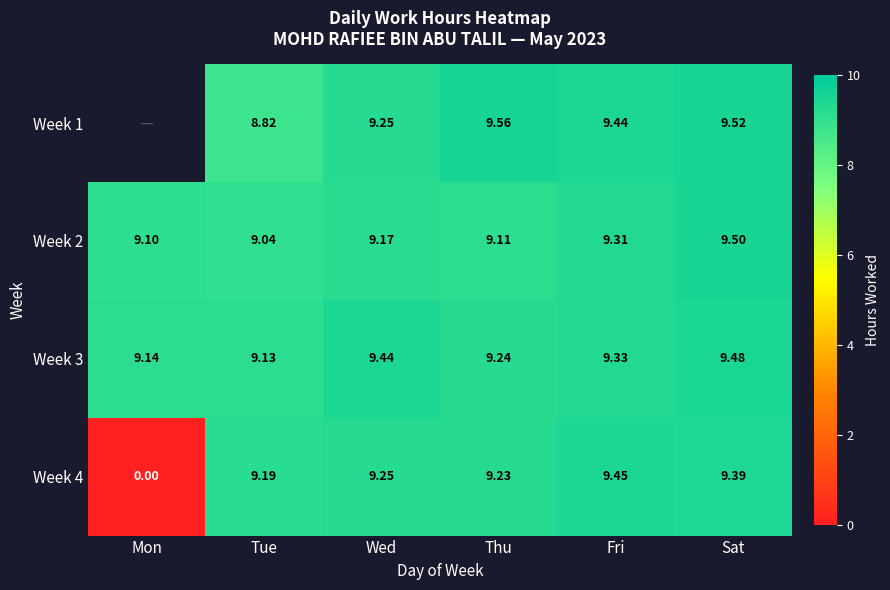

Is the value of Week 4 at Wed greater than the value of Week 3 at Fri?

No